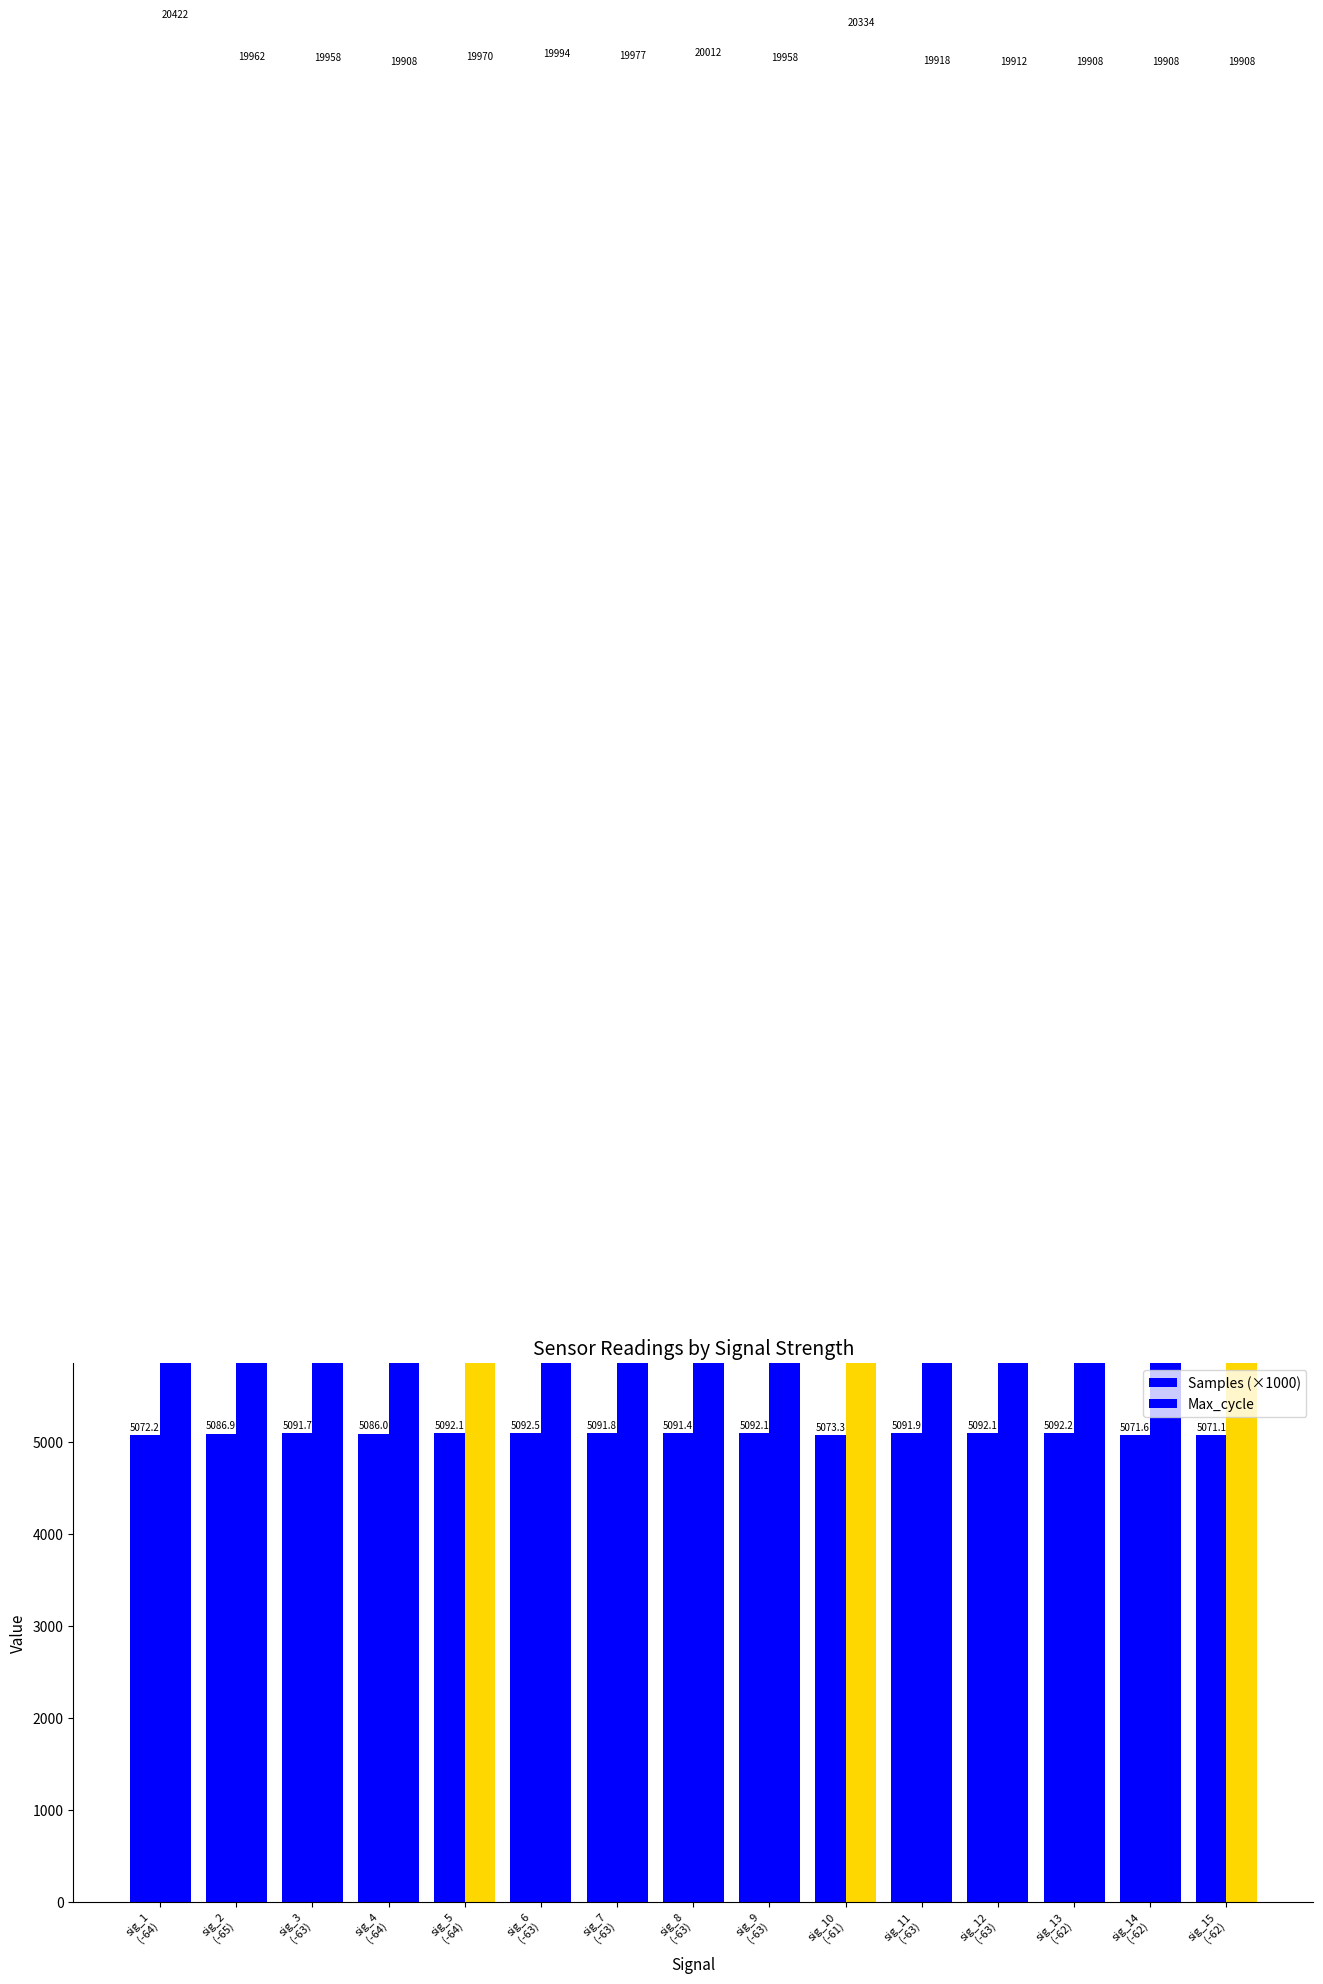

What is the minimum value shown in the chart?

5071.1